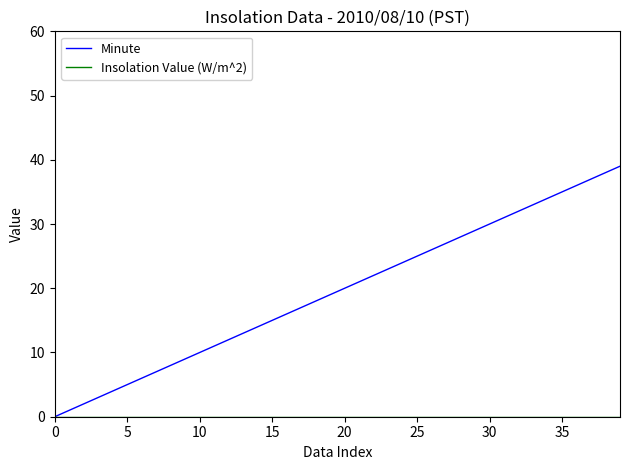

What is the maximum value shown in the chart?

39